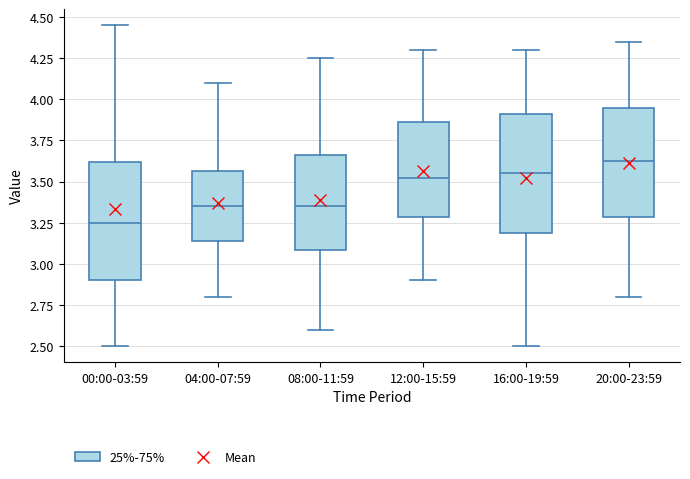

Reading left to right, transcribe this box plot: for each box, give where its median line is, the range the box spans, and where its two whiskers end, as read against the y-axis. The values are not printed on the chart, so give them approximately, as read against the axis.

00:00-03:59: median 3.25, box 2.90 to 3.60, whiskers 2.50 to 4.45
04:00-07:59: median 3.35, box 3.15 to 3.55, whiskers 2.80 to 4.10
08:00-11:59: median 3.35, box 3.10 to 3.65, whiskers 2.60 to 4.25
12:00-15:59: median 3.55, box 3.30 to 3.85, whiskers 2.90 to 4.30
16:00-19:59: median 3.55, box 3.20 to 3.90, whiskers 2.50 to 4.30
20:00-23:59: median 3.65, box 3.30 to 3.95, whiskers 2.80 to 4.35